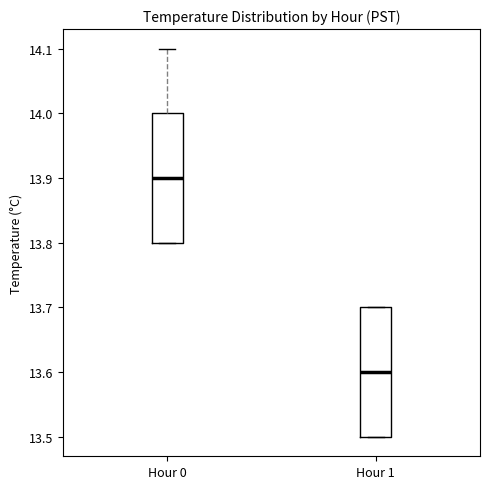

Which box's median line is the lowest?

Hour 1